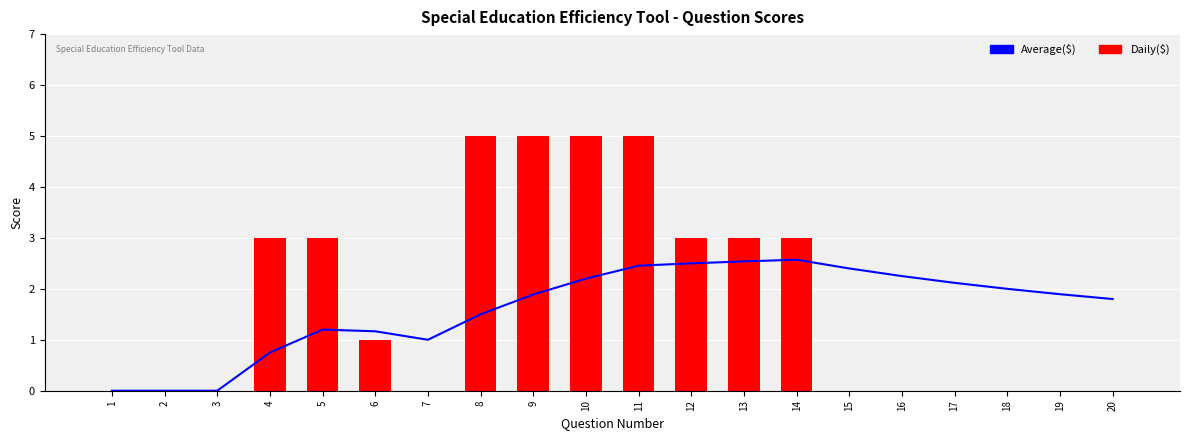

Is it true that Average($) equals 2.1 at 17?

True